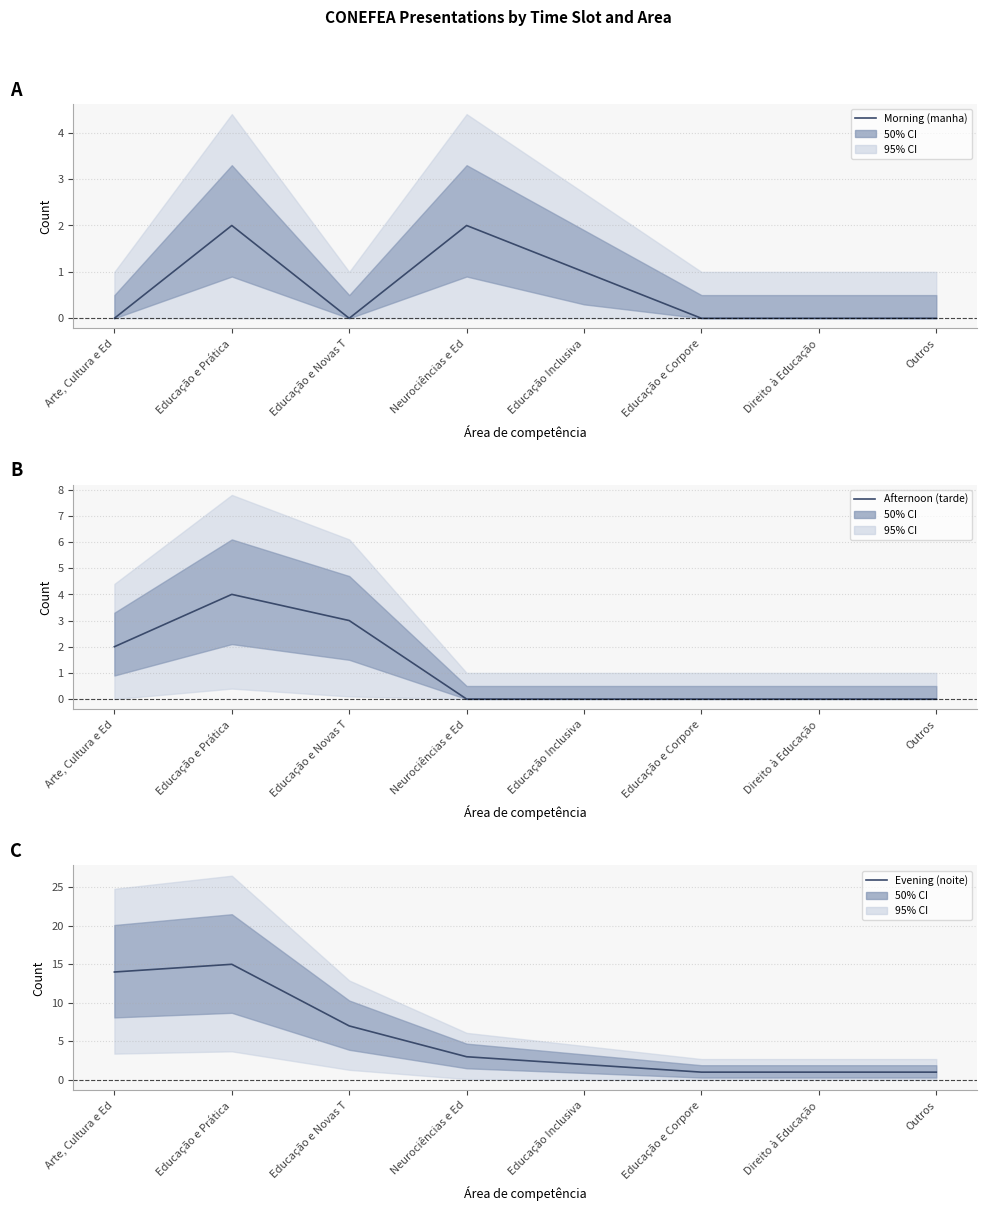

At which label does Evening (noite) reach its minimum?

Educação e Corpore